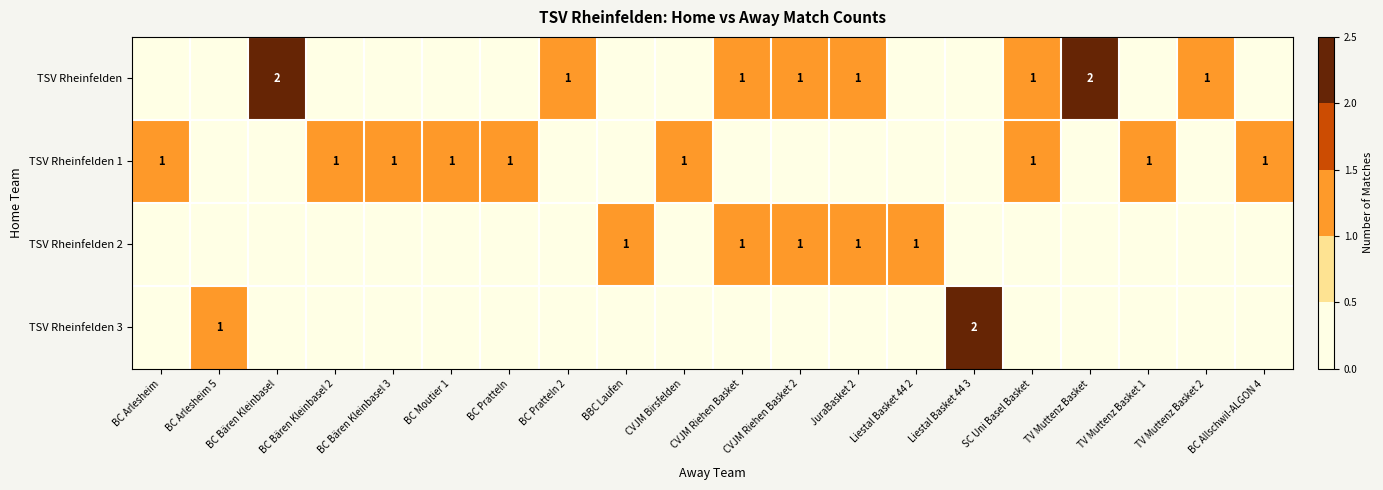

The TSV Rheinfelden 1 series shows 0 at BC Arlesheim. True or false?

False